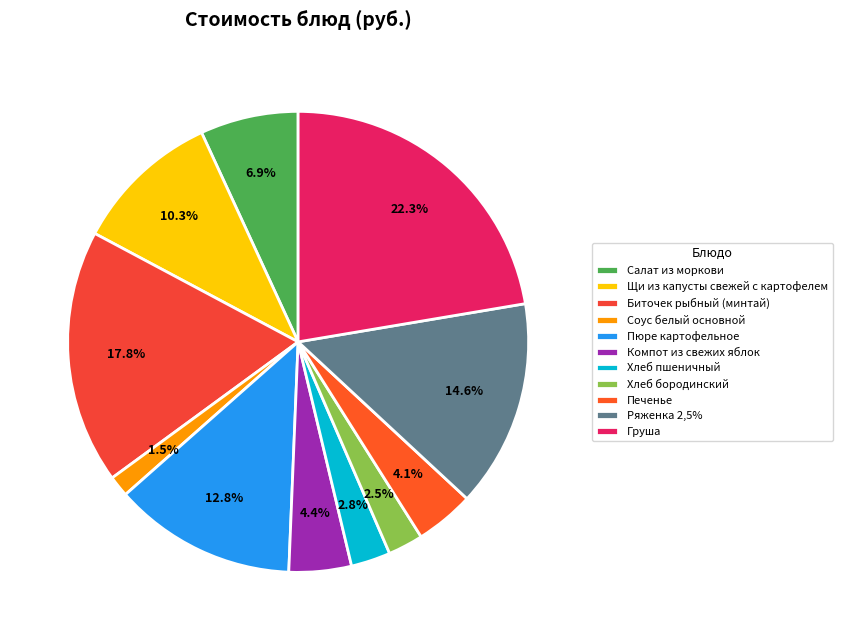

What percentage is NOT represented by Компот из свежих яблок?

95.6%